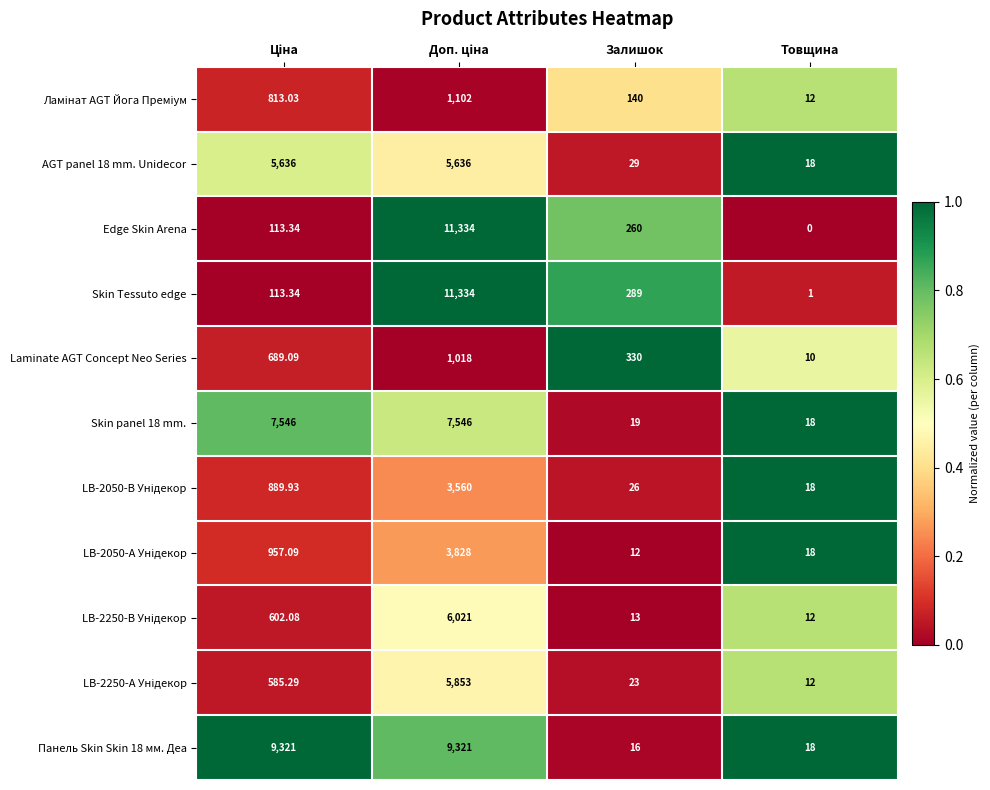

Where is Панель Skin Skin 18 мм. Деа nearest to the value 4668?

Товщина